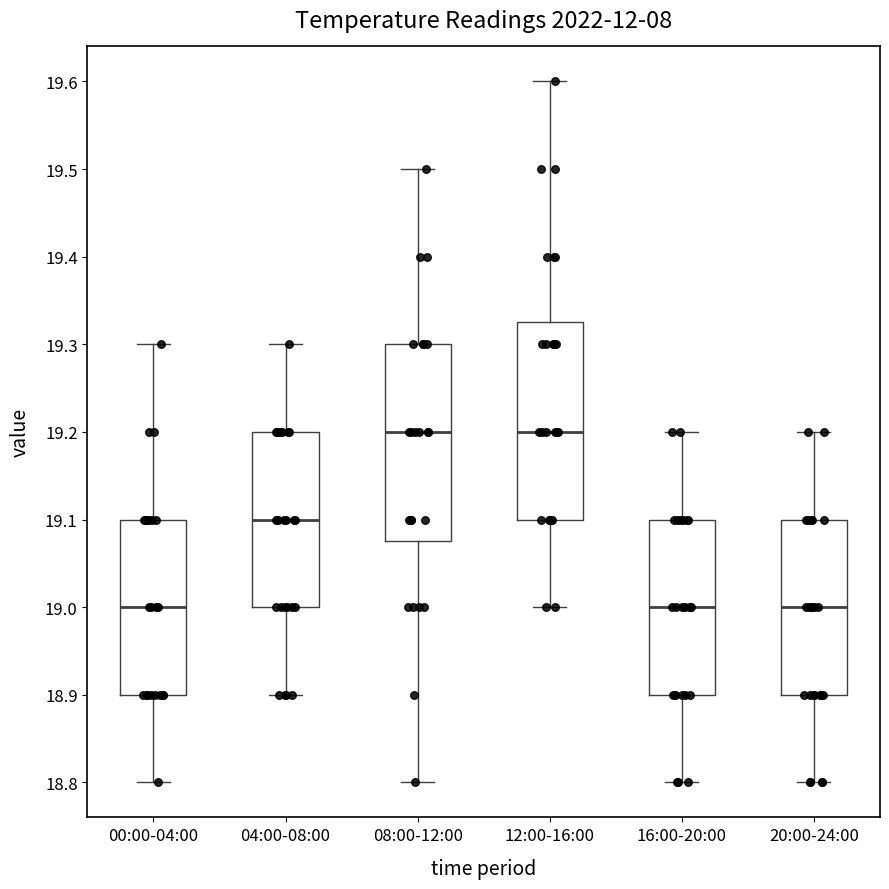

Where is the upper edge of the box for 12:00-16:00 on the y-axis? The values are not printed on the chart, so give them approximately, as read against the axis.

19.33